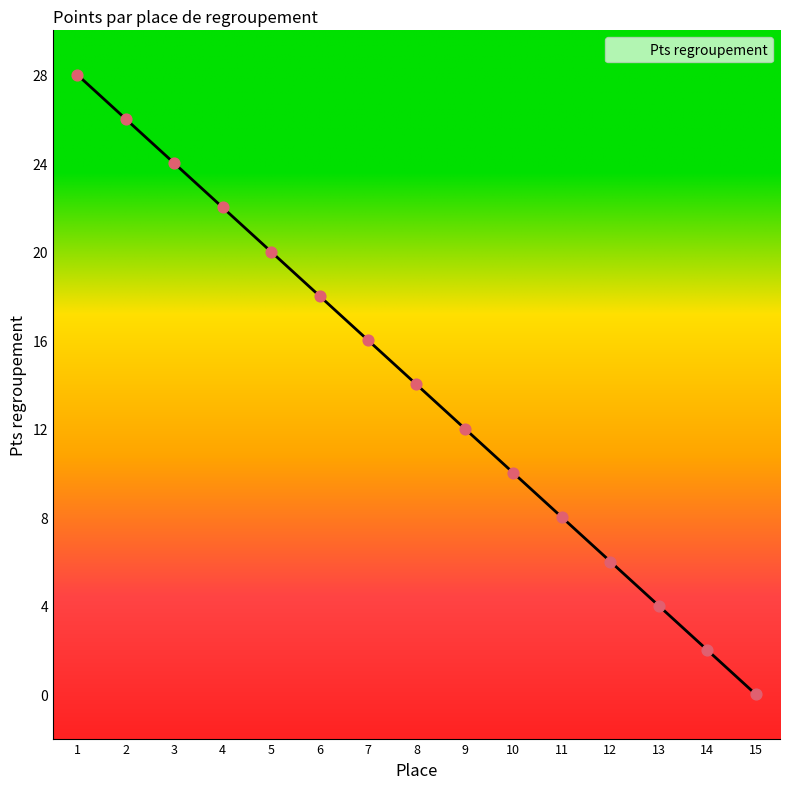

Between 2 and 13, which is larger?

2